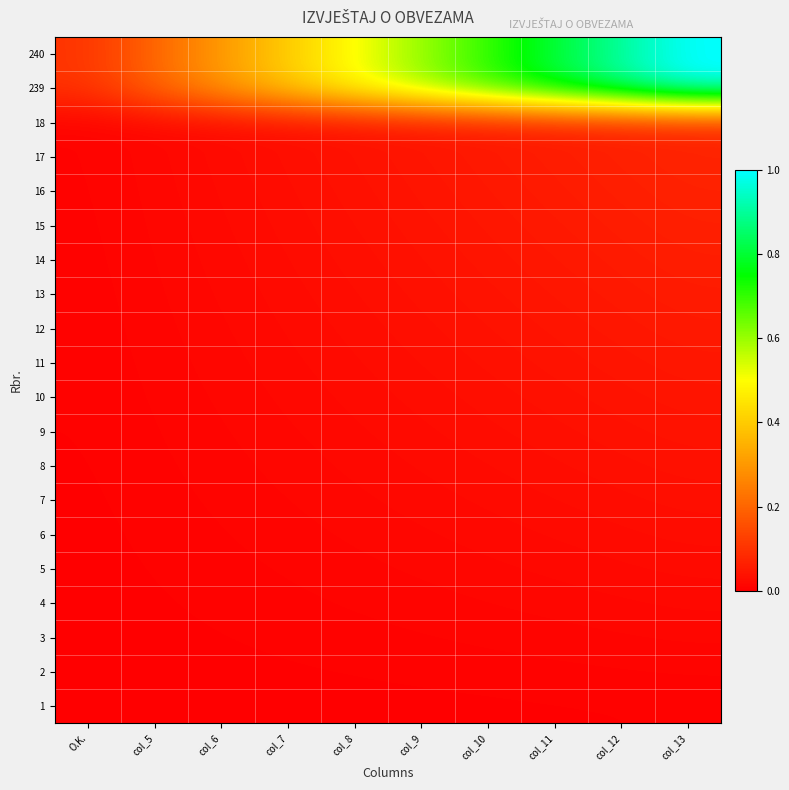

Which label corresponds to the smallest value in the chart?

O.K.